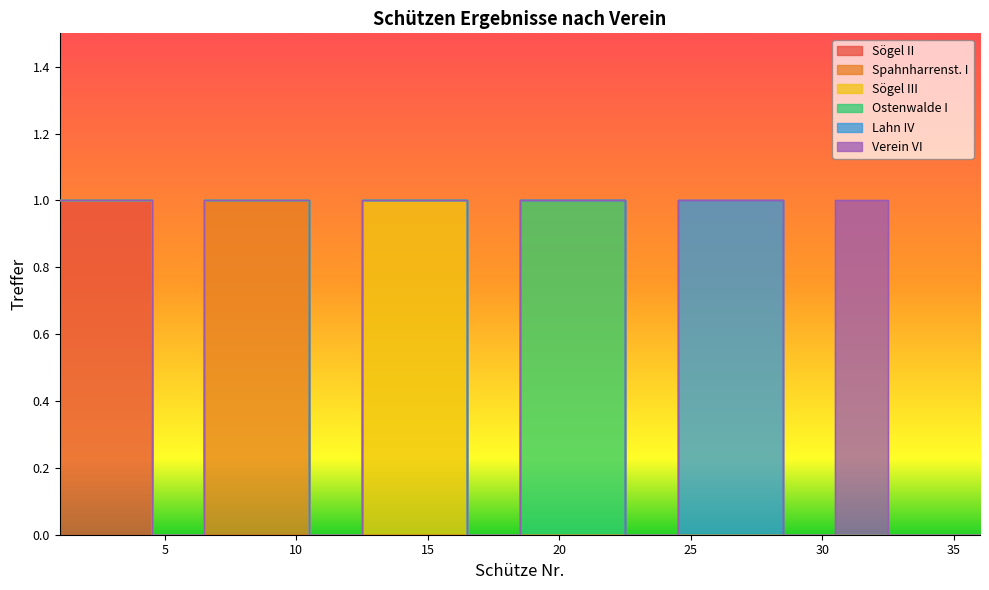

Which series has the largest range (max minus min)?

Sögel II